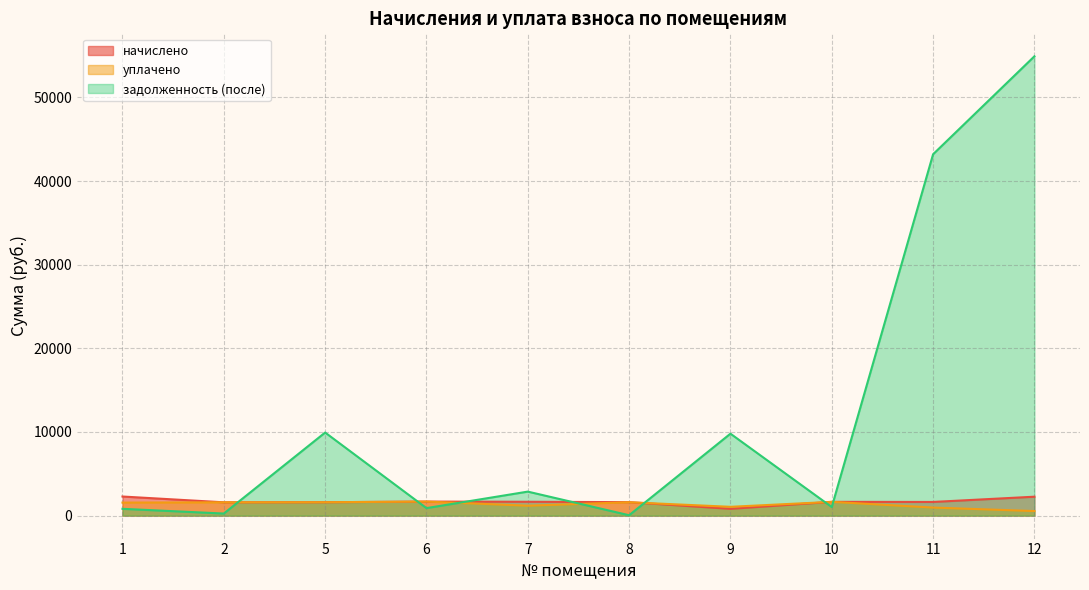

Rank the series by their maximum value, from lowest to highest.

уплачено, начислено, задолженность (после)